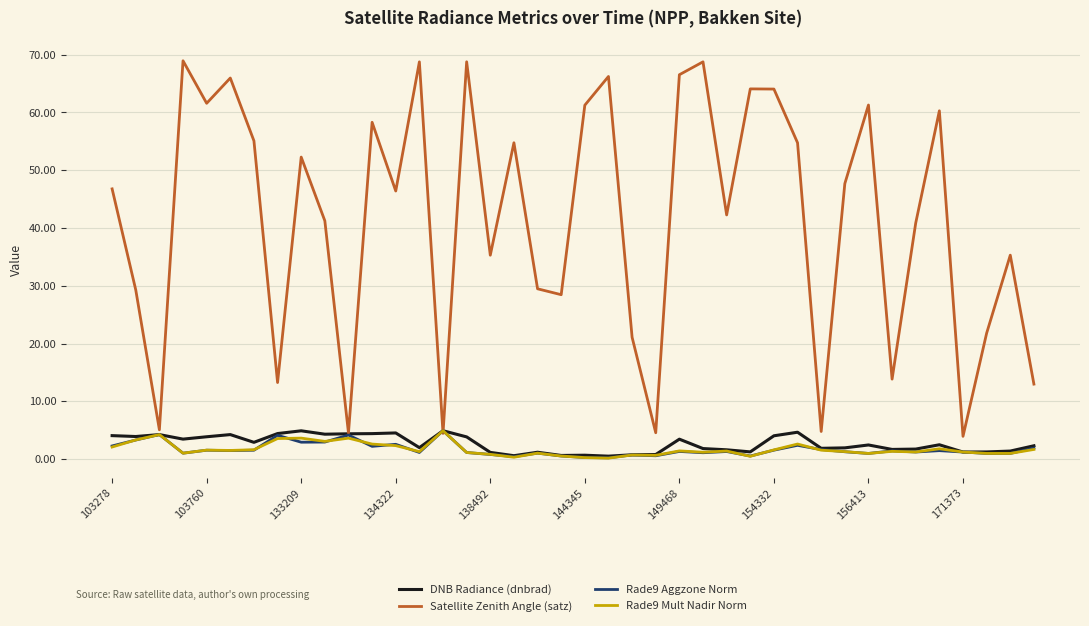

What is the maximum value shown in the chart?

68.9